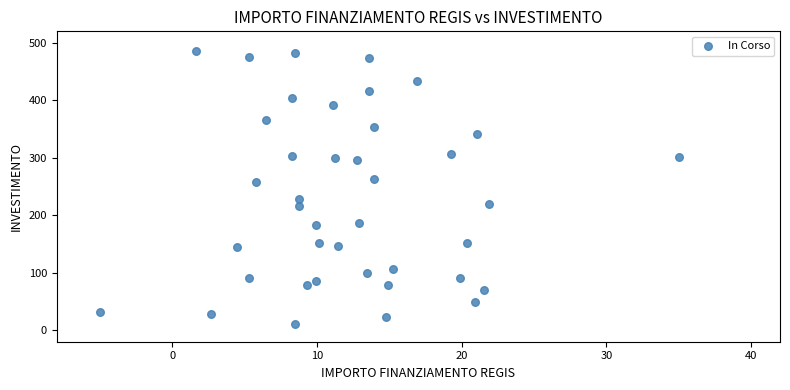

What is the range of X values (max minus min)?

40.0